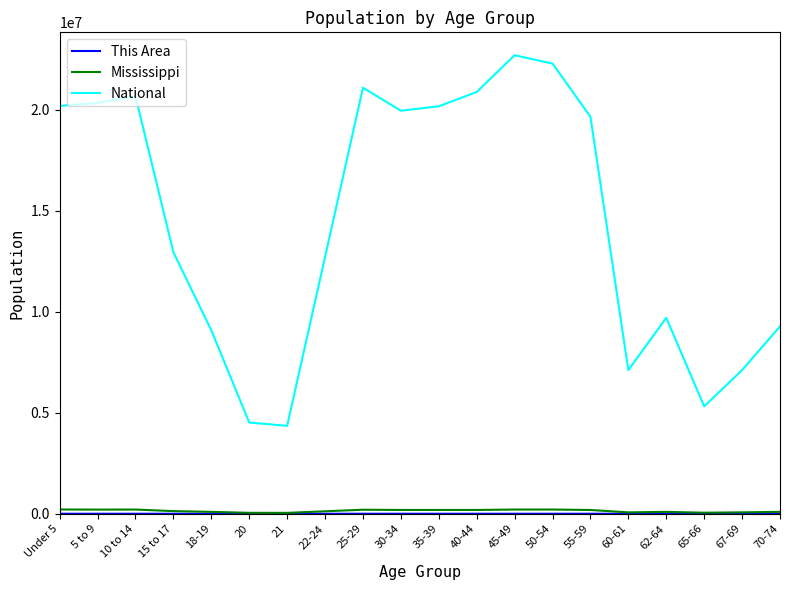

The value of National at 67-69 is 1932440. True or false?

False